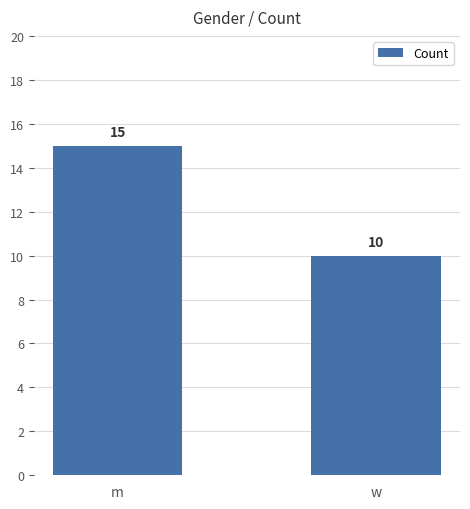

True or false: the data shows 15 at m.

True